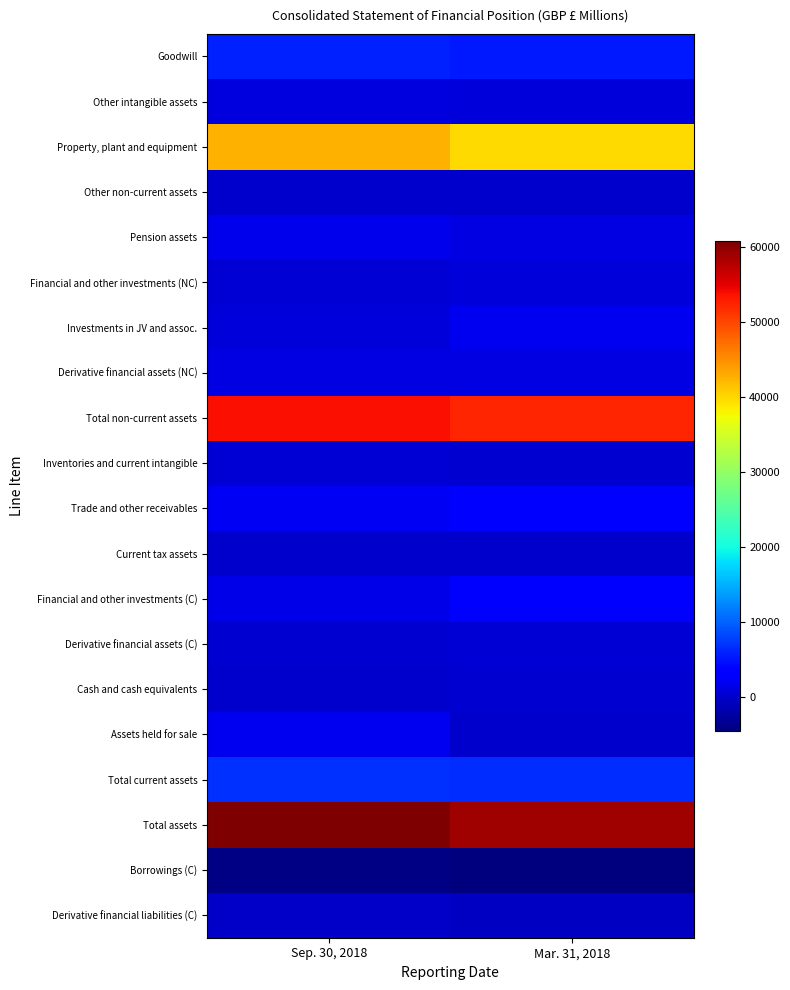

Reading left to right, what are all the values shown in this chart?

Goodwill: Sep. 30, 2018=5860	Mar. 31, 2018=5444
Other intangible assets: Sep. 30, 2018=990	Mar. 31, 2018=899
Property, plant and equipment: Sep. 30, 2018=42661	Mar. 31, 2018=39853
Other non-current assets: Sep. 30, 2018=96	Mar. 31, 2018=115
Pension assets: Sep. 30, 2018=1754	Mar. 31, 2018=1409
Financial and other investments (NC): Sep. 30, 2018=613	Mar. 31, 2018=899
Investments in JV and assoc.: Sep. 30, 2018=670	Mar. 31, 2018=2168
Derivative financial assets (NC): Sep. 30, 2018=1159	Mar. 31, 2018=1319
Total non-current assets: Sep. 30, 2018=53803	Mar. 31, 2018=52106
Inventories and current intangible: Sep. 30, 2018=440	Mar. 31, 2018=341
Trade and other receivables: Sep. 30, 2018=2335	Mar. 31, 2018=2798
Current tax assets: Sep. 30, 2018=89	Mar. 31, 2018=114
Financial and other investments (C): Sep. 30, 2018=1658	Mar. 31, 2018=2694
Derivative financial assets (C): Sep. 30, 2018=189	Mar. 31, 2018=405
Cash and cash equivalents: Sep. 30, 2018=130	Mar. 31, 2018=329
Assets held for sale: Sep. 30, 2018=2121	Mar. 31, 2018=0
Total current assets: Sep. 30, 2018=6962	Mar. 31, 2018=6681
Total assets: Sep. 30, 2018=60765	Mar. 31, 2018=58787
Borrowings (C): Sep. 30, 2018=-4134	Mar. 31, 2018=-4447
Derivative financial liabilities (C): Sep. 30, 2018=-355	Mar. 31, 2018=-401